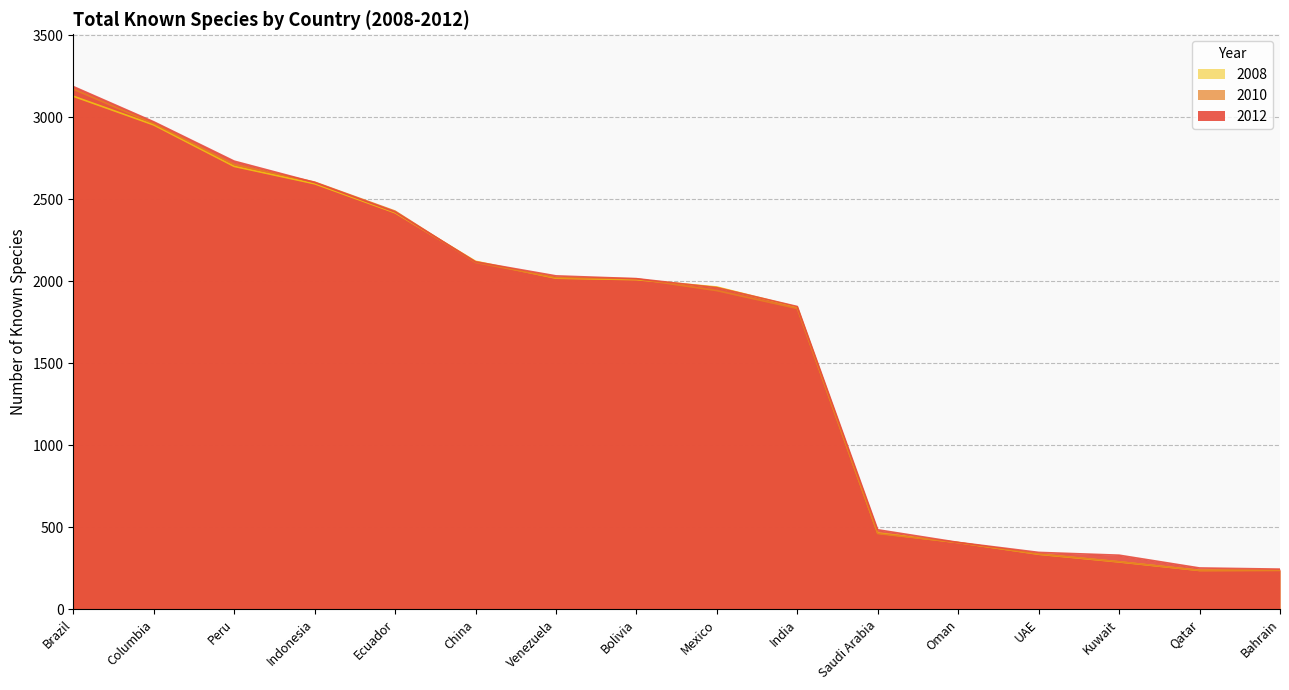

What is the total value across all series at Columbia?

8889